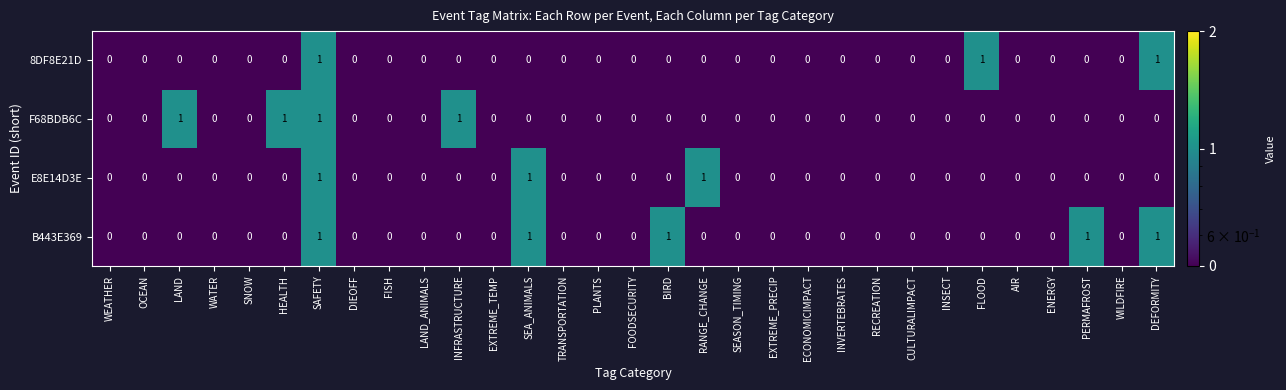

Is it true that B443E369 equals 0 at FOODSECURITY?

True